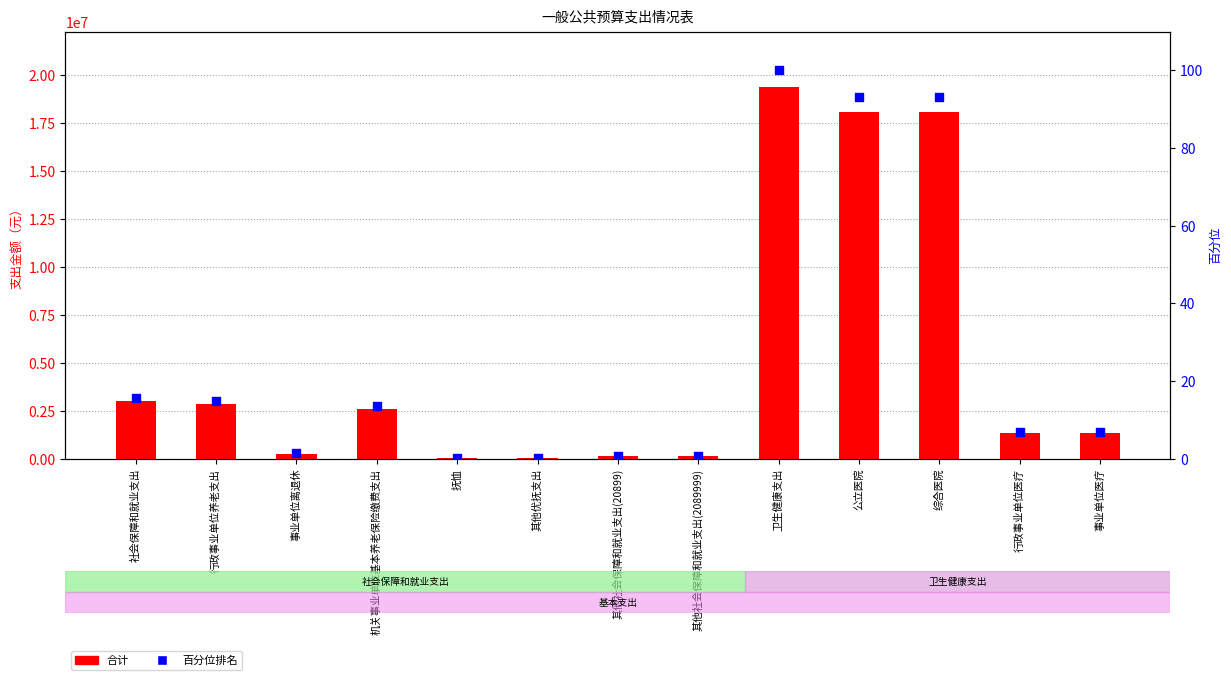

Which series reaches the minimum Y coordinate?

百分位